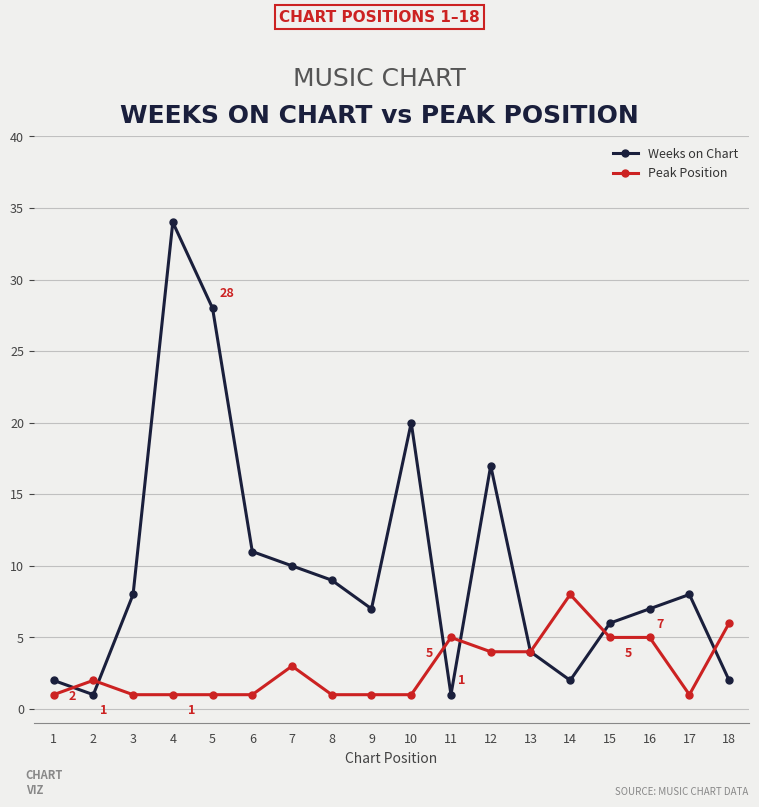

Count the number of categories in the chart.

18